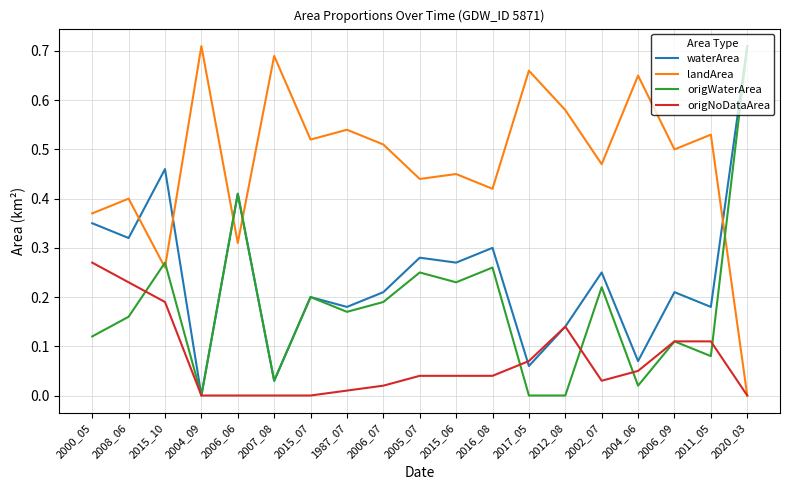

What are all the series names shown in the legend?

waterArea, landArea, origWaterArea, origNoDataArea